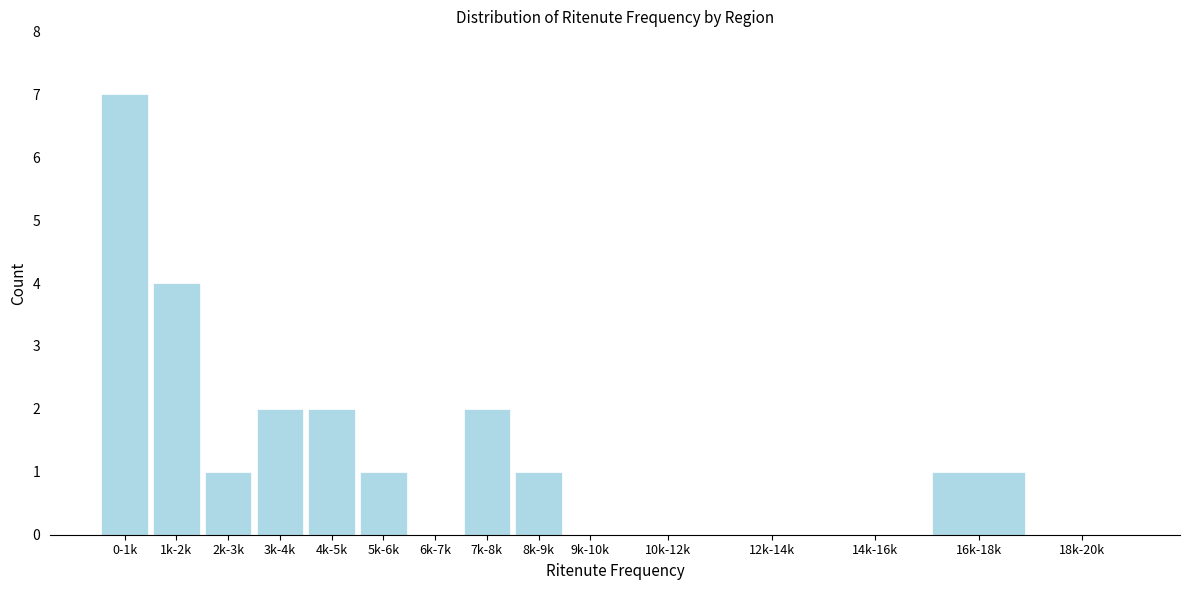

Reading left to right, extract all data points from this chart.

0-1k=7	1k-2k=4	2k-3k=1	3k-4k=2	4k-5k=2	5k-6k=1	6k-7k=0	7k-8k=2	8k-9k=1	9k-10k=0	10k-12k=0	12k-14k=0	14k-16k=0	16k-18k=1	18k-20k=0